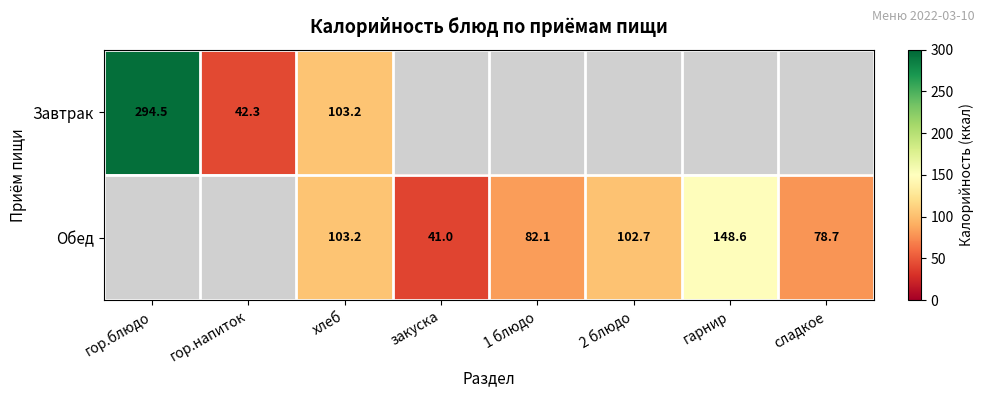

Is the value of Обед at гарнир greater than the value of Завтрак at хлеб?

Yes